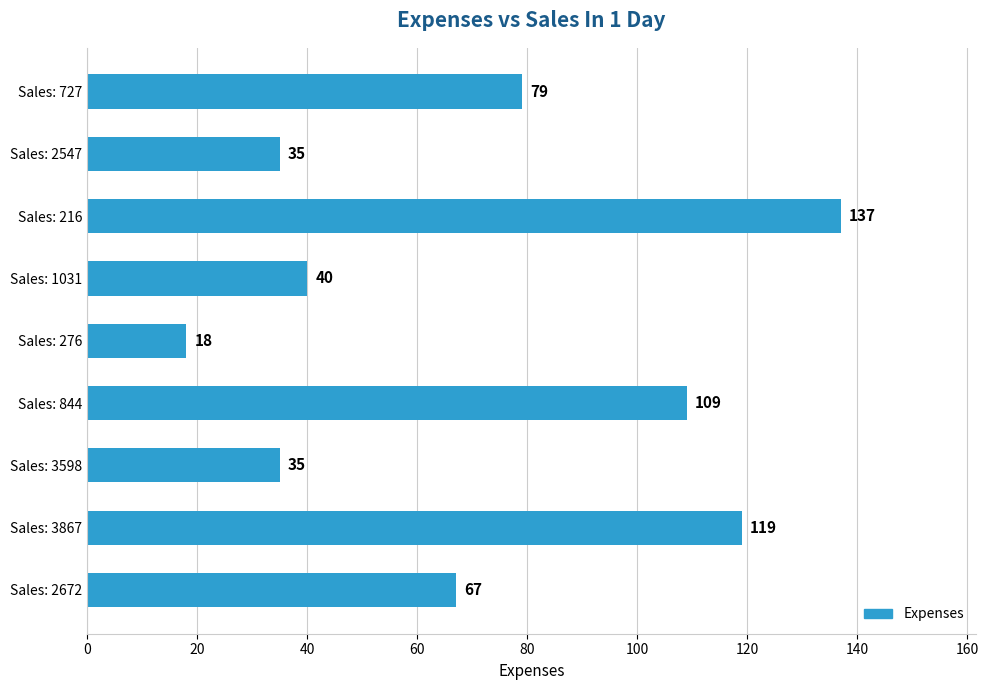

What is the difference between the maximum and minimum values?

119